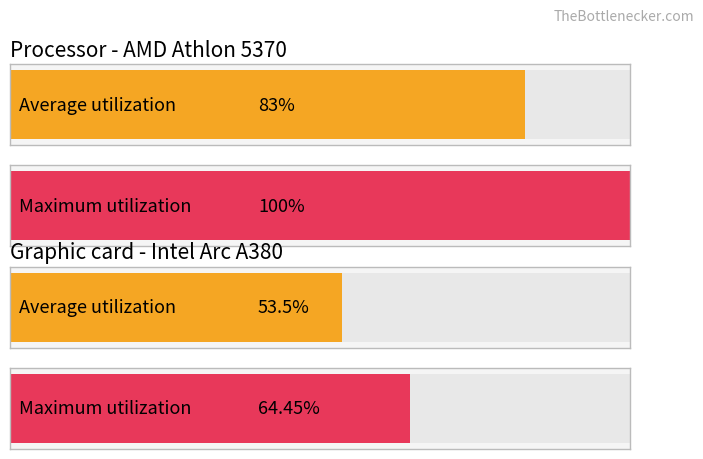

Does the chart contain any negative values?

No